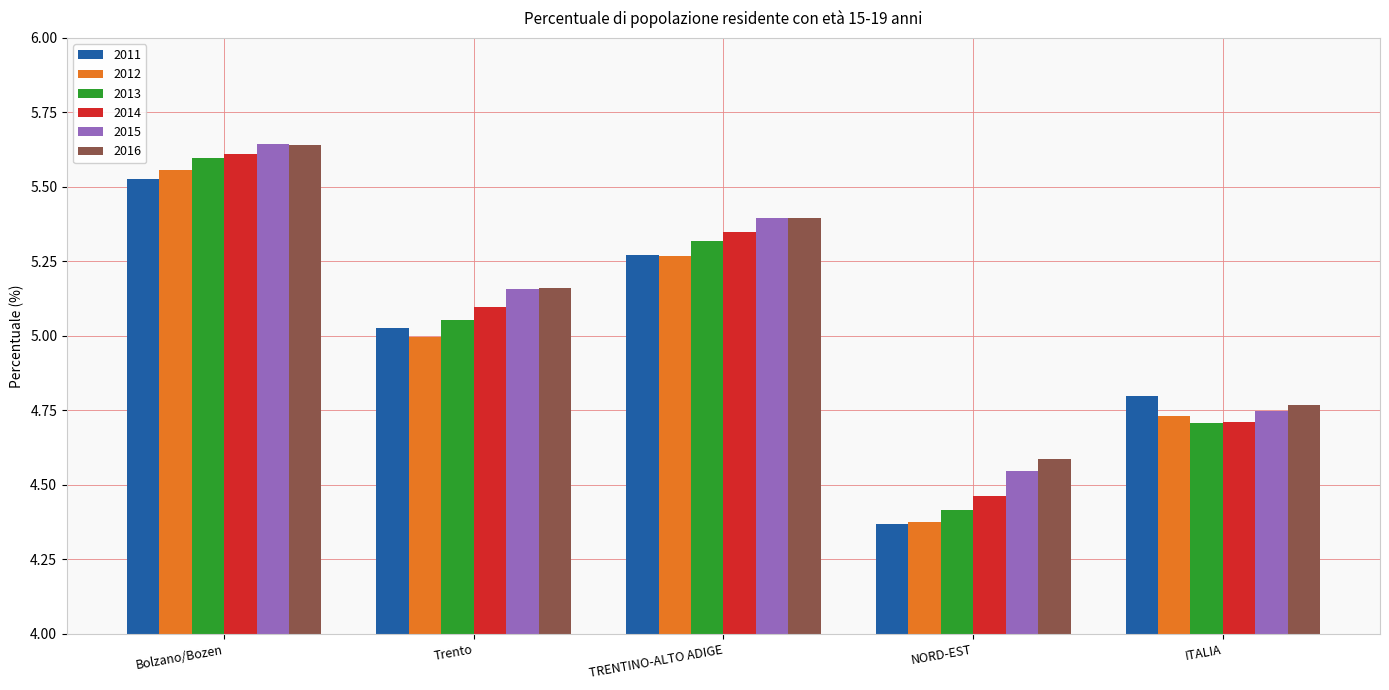

Where does the 2013 series first go above 5?

Bolzano/Bozen